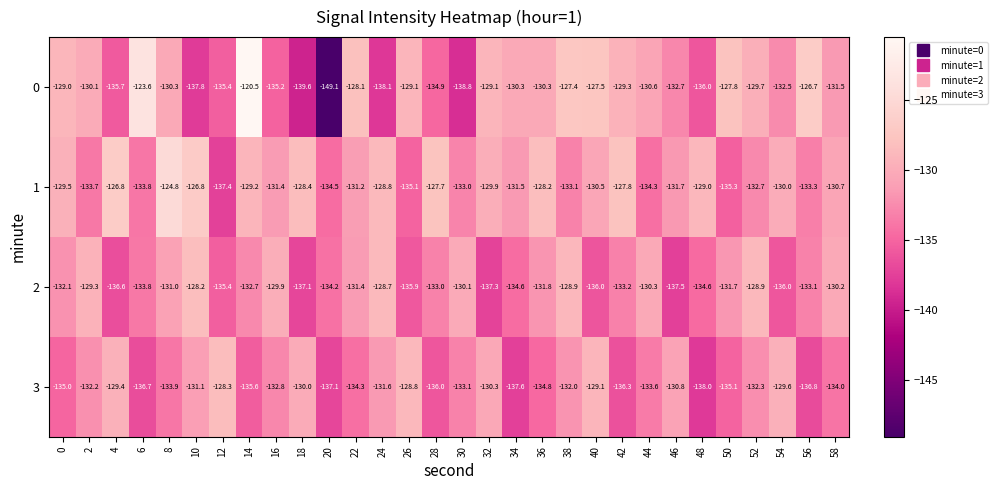

What is the sum of all 3 values?

-3996.2